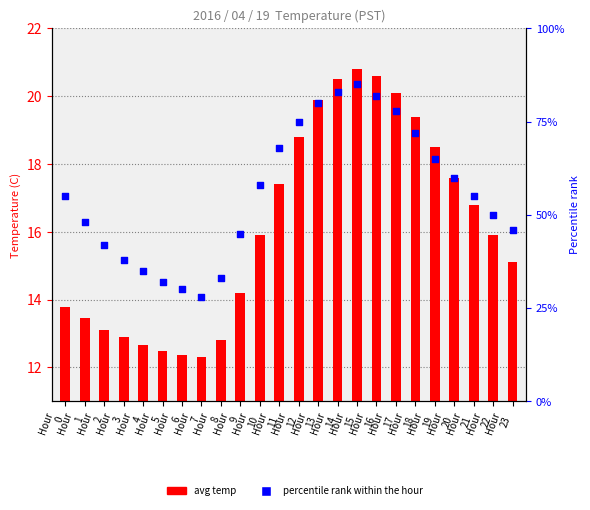

Is the value of percentile rank at Hour
6 greater than the value of avg temp at Hour
4?

Yes